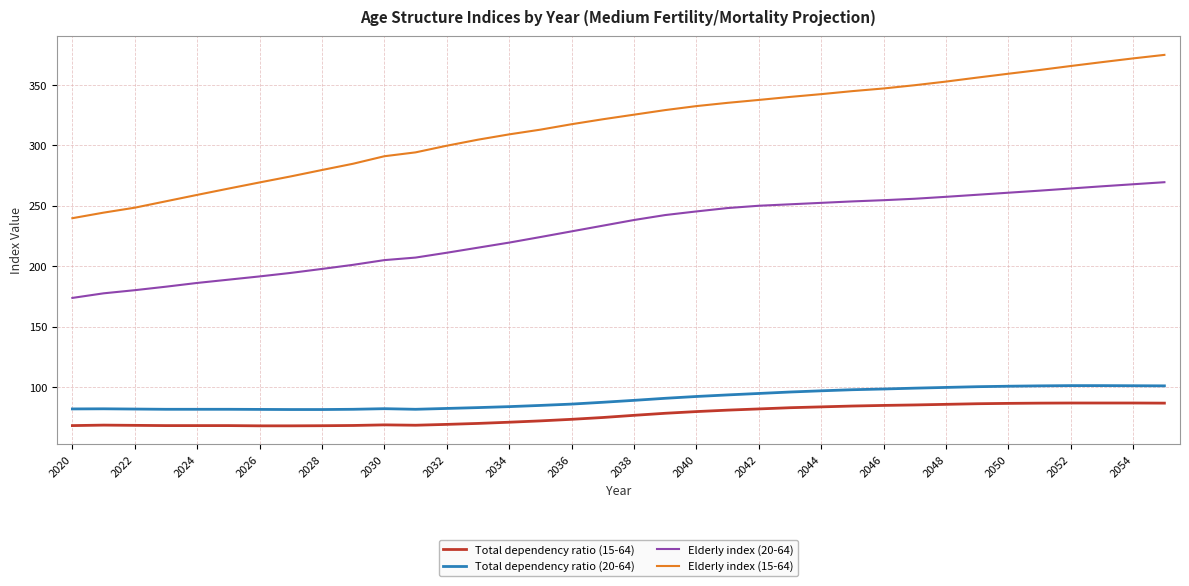

What is the lowest value of the Elderly index (20-64) series?

173.7